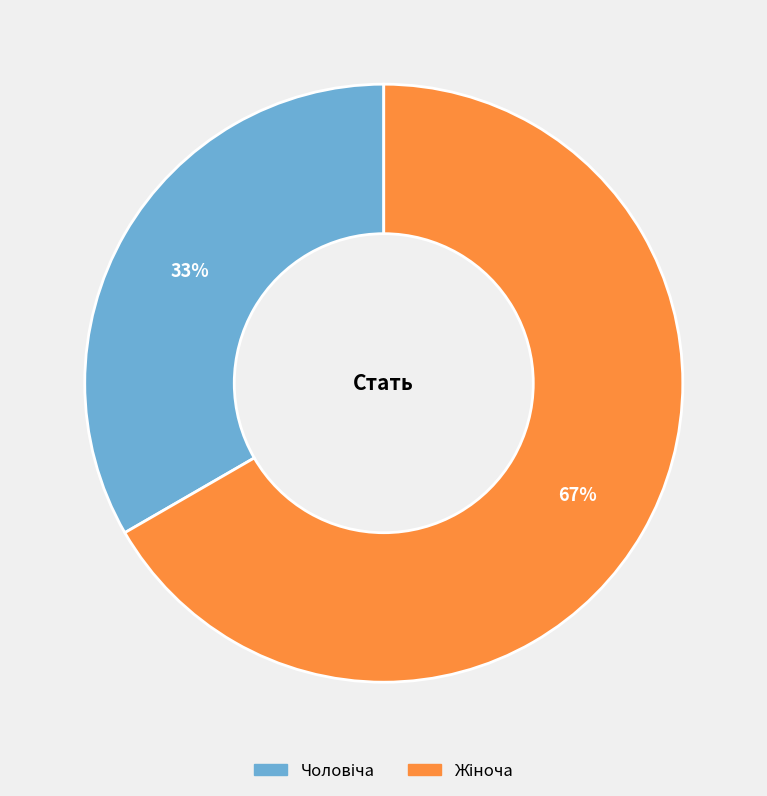

To the nearest percent, what is the average slice percentage?

50%